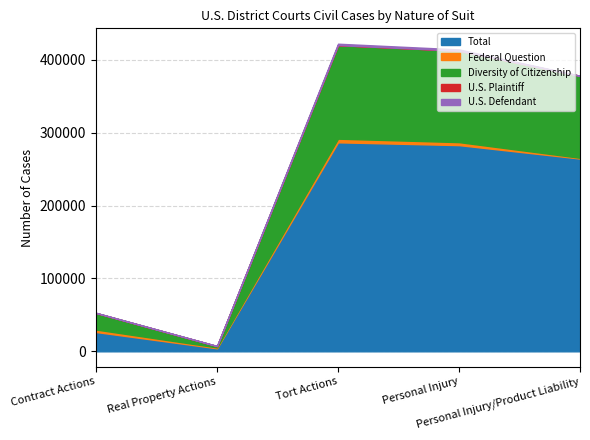

True or false: Total has a value of 264481 at Personal Injury/Product Liability.

True